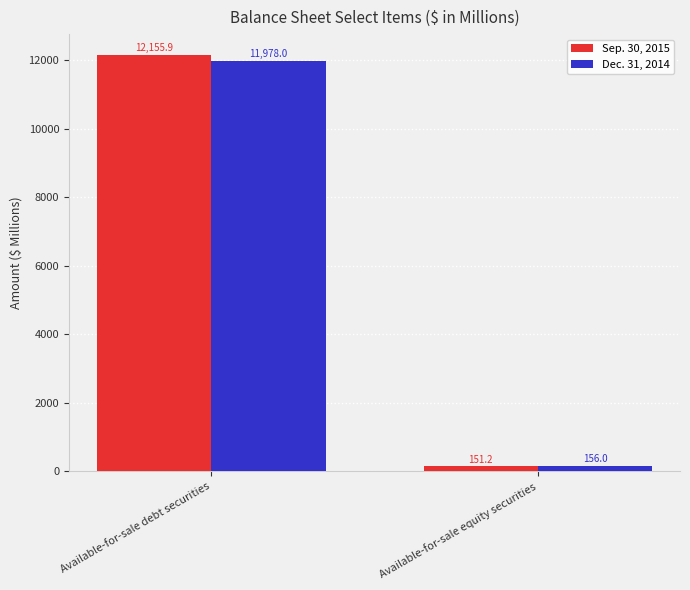

Rank the series at Available-for-sale equity securities from lowest to highest value.

Sep. 30, 2015, Dec. 31, 2014